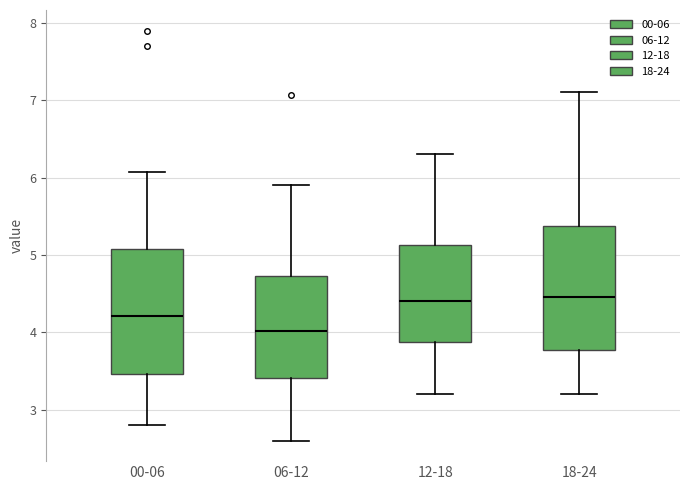

Where is the upper edge of the box for 18-24 on the y-axis? The values are not printed on the chart, so give them approximately, as read against the axis.

5.4